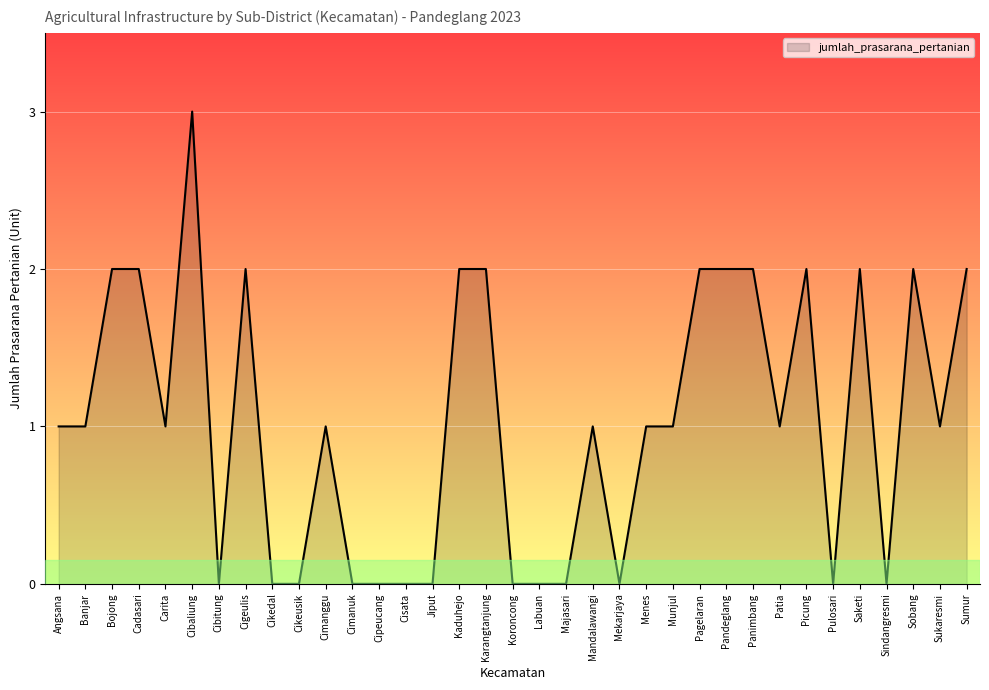

What position from the left is Saketi?

31